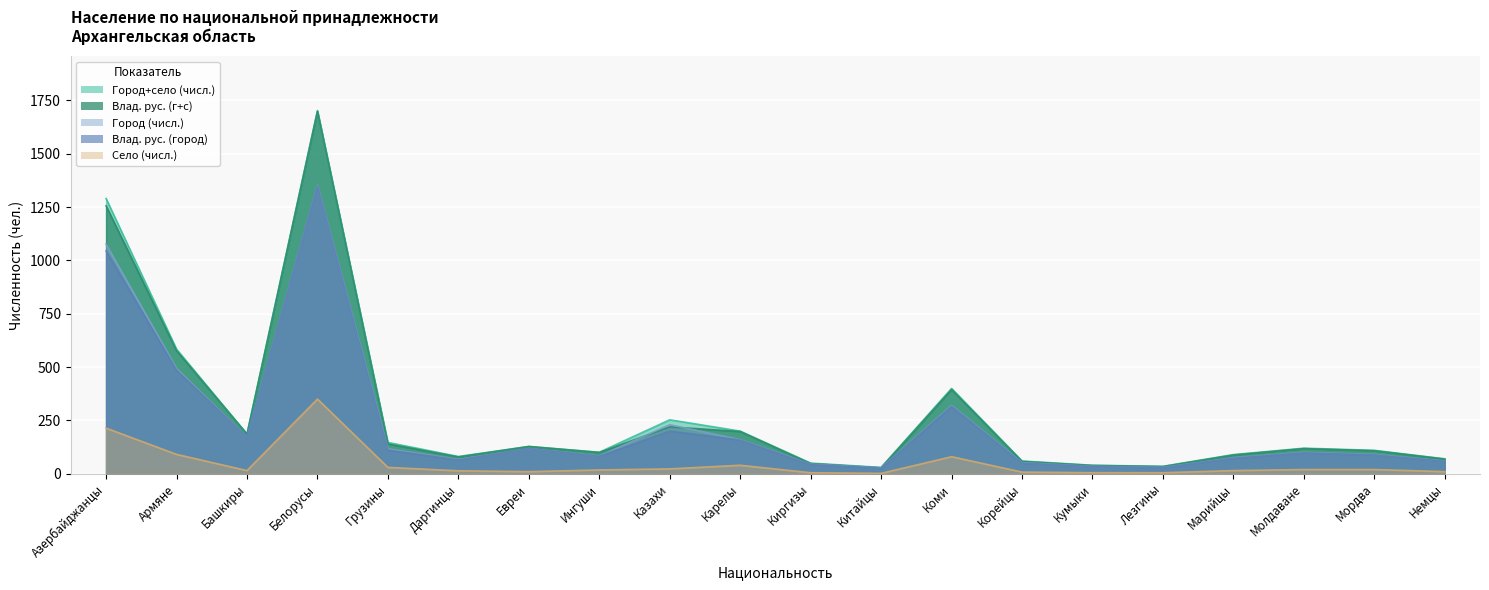

The value of Город (числ.) at Лезгины is 46. True or false?

False